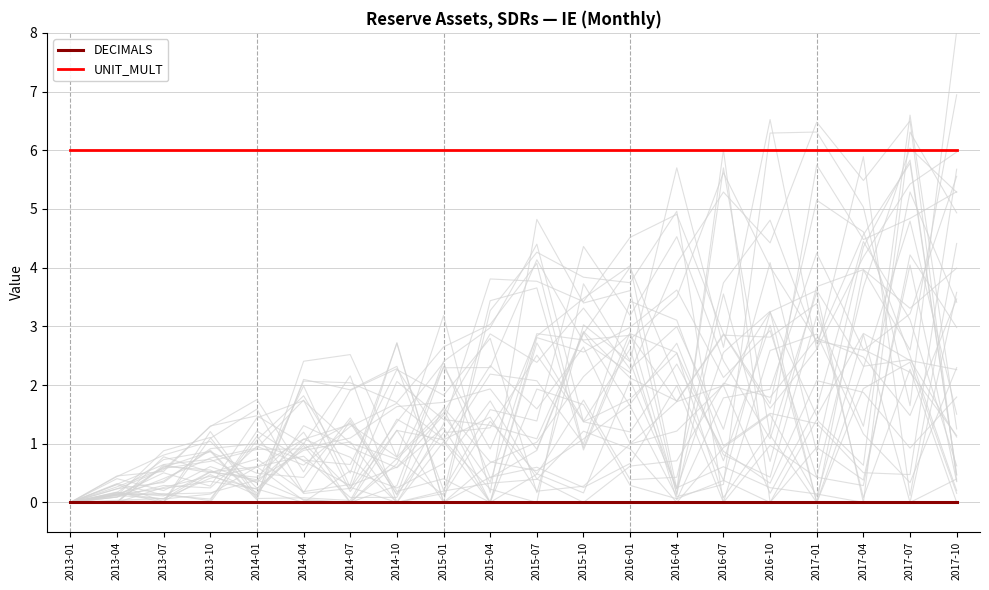

Which series has the largest total across all categories?

UNIT_MULT